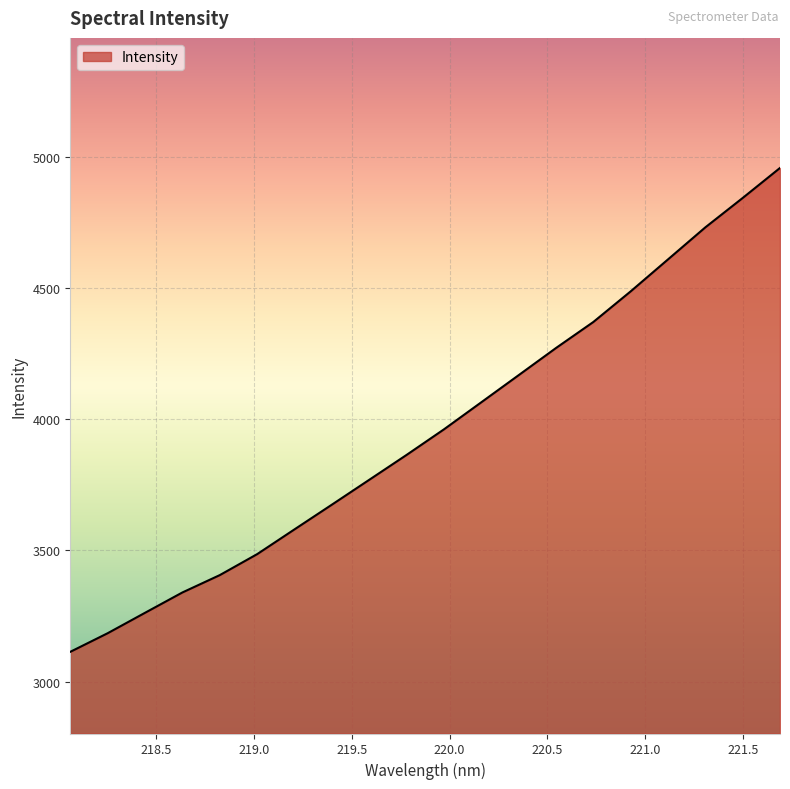

What is the maximum value shown in the chart?

4958.1